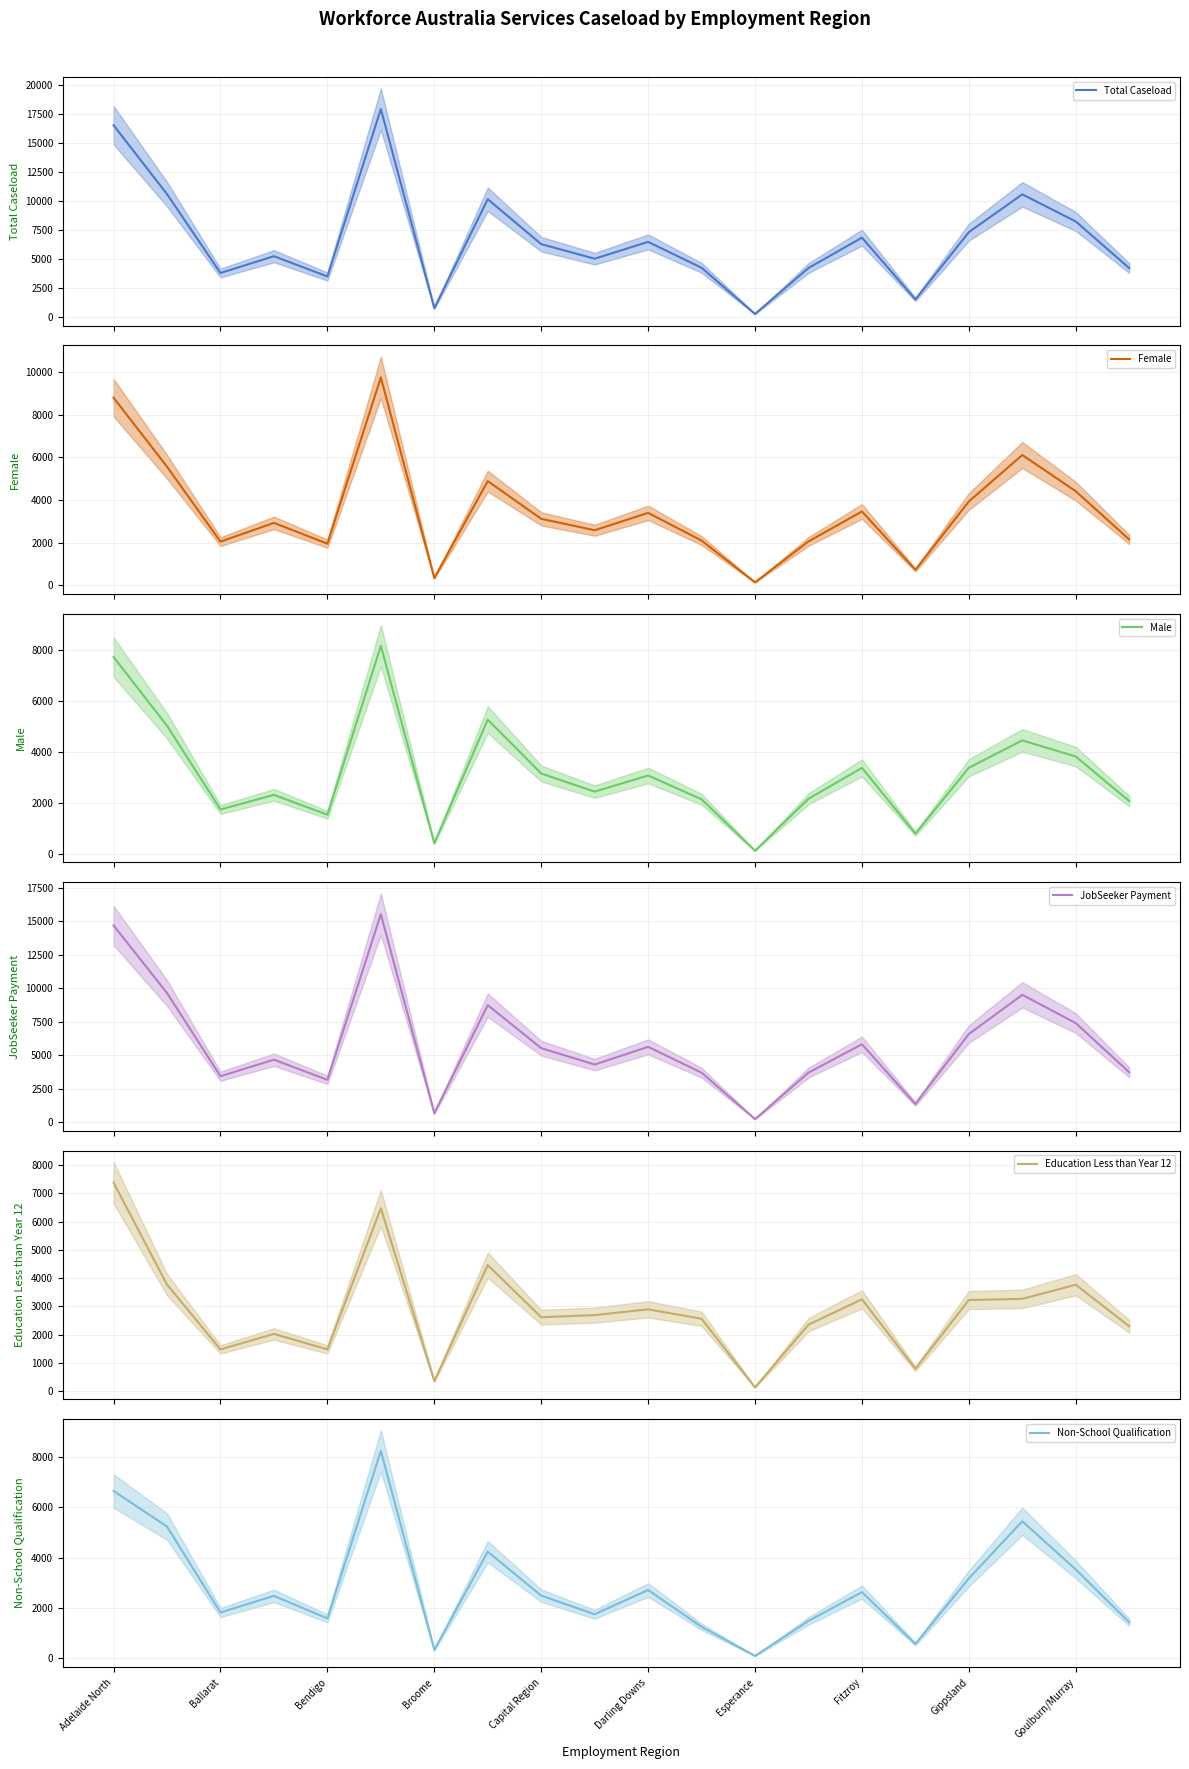

What is the difference between the maximum and minimum values in the Male series?

8050